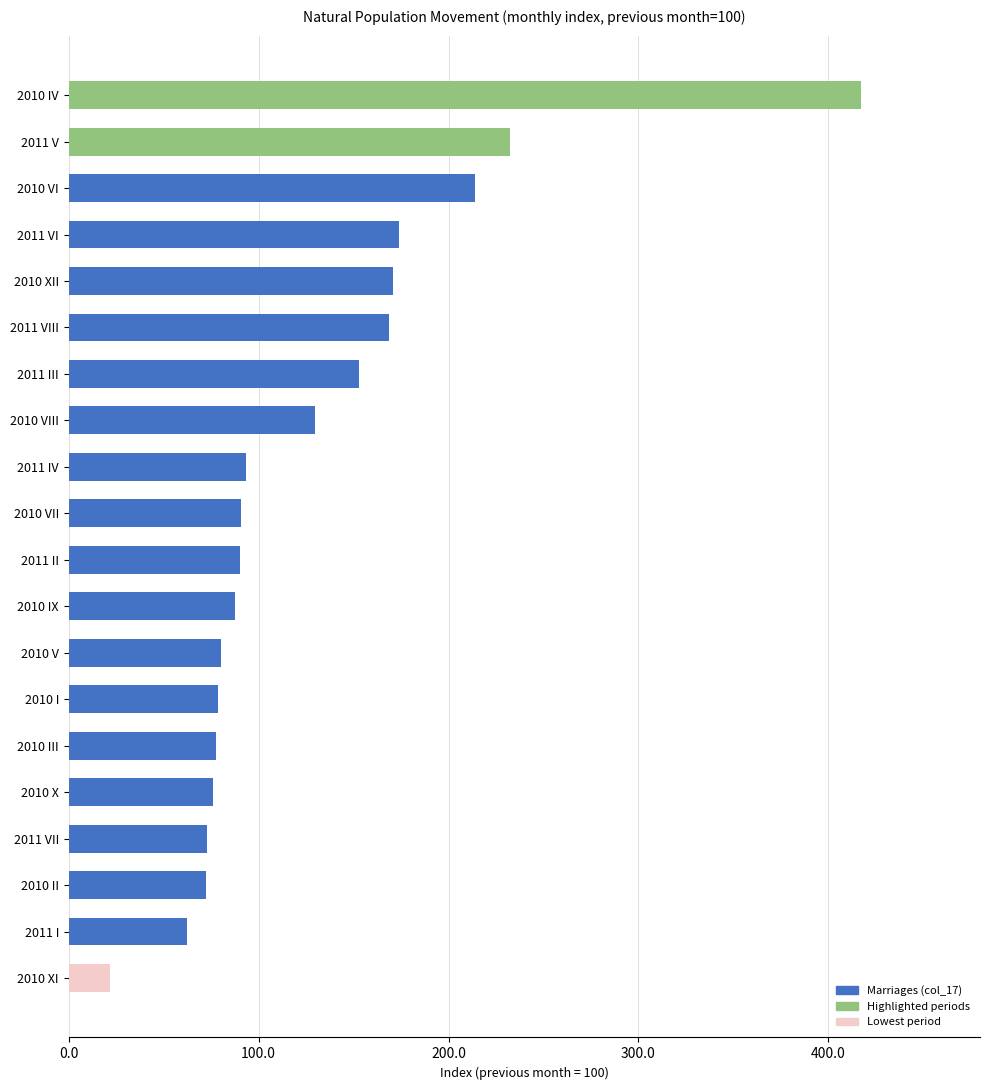

Does the chart contain any negative values?

No